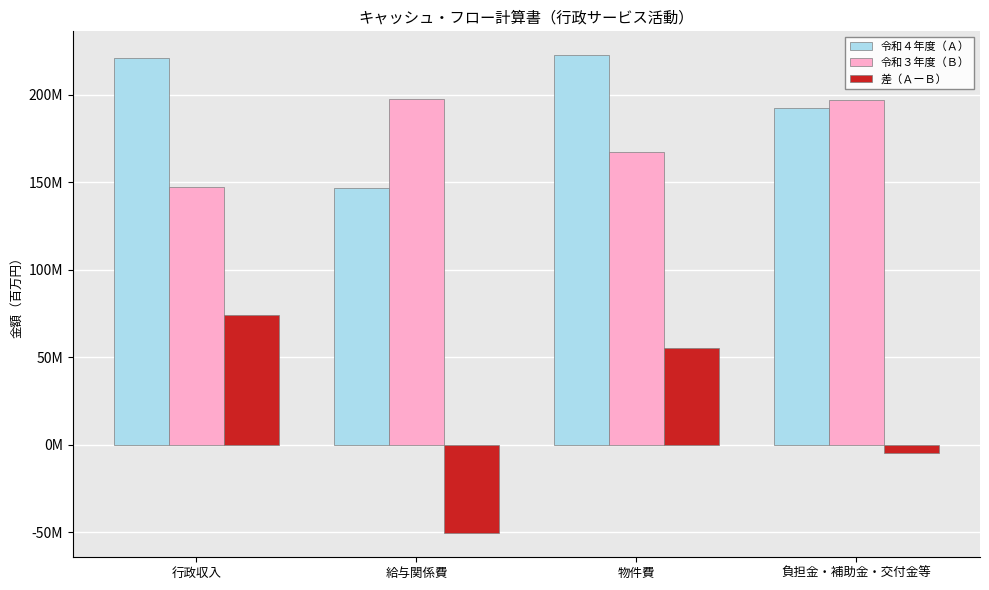

What is the value of the 令和４年度（Ａ） bar at the 1st from the left?

221162410